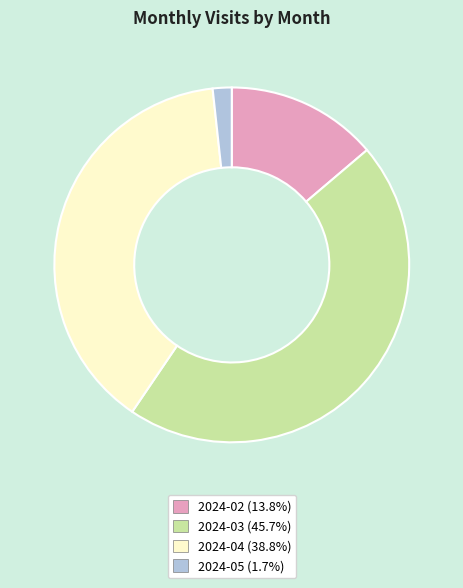

Is it true that 2024-04 is 47% of the pie?

False